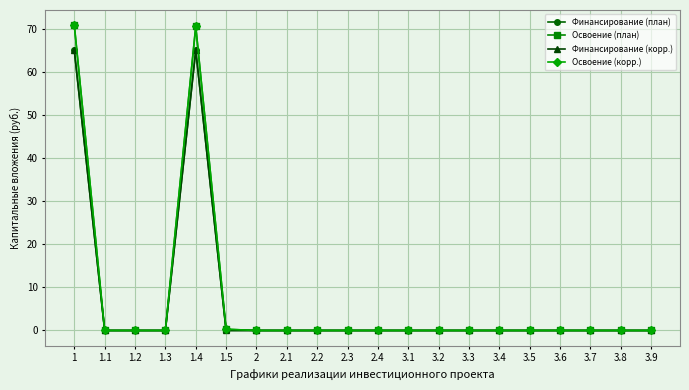

Is this an area chart (filled region under the line)?

No